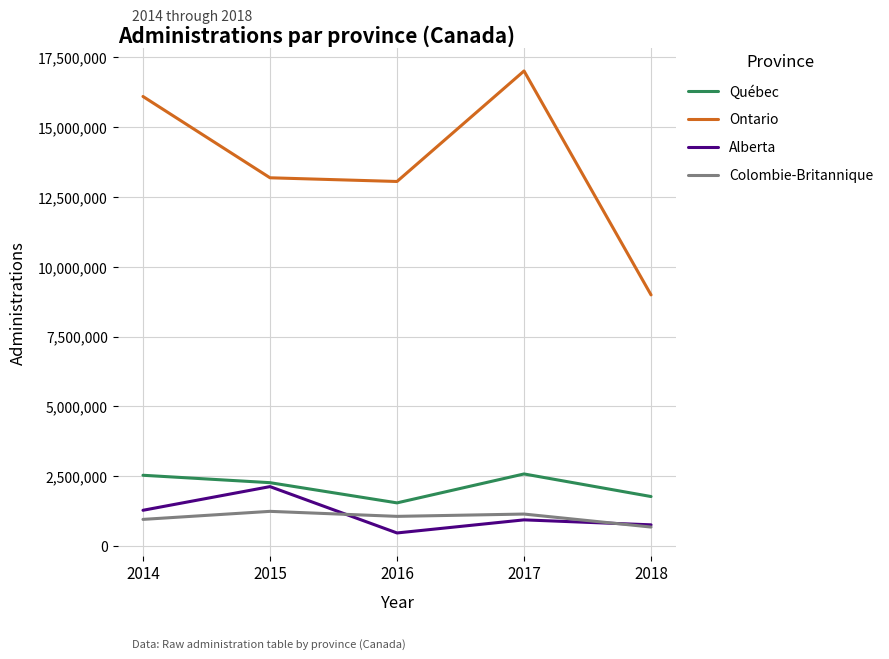

True or false: Québec has more than 1 interior local peaks.

False